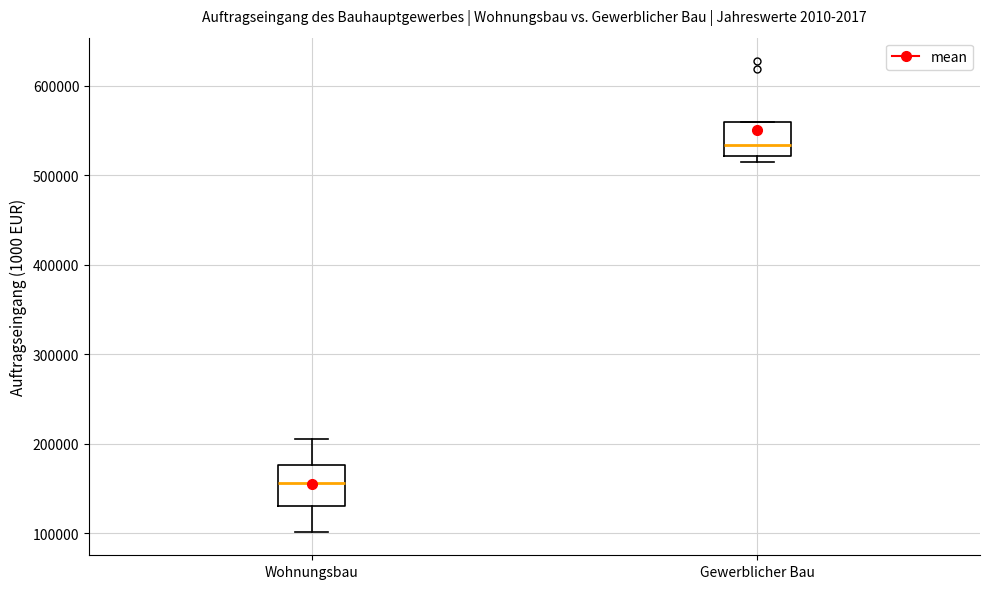

Where is the upper edge of the box for Gewerblicher Bau on the y-axis? The values are not printed on the chart, so give them approximately, as read against the axis.

560000